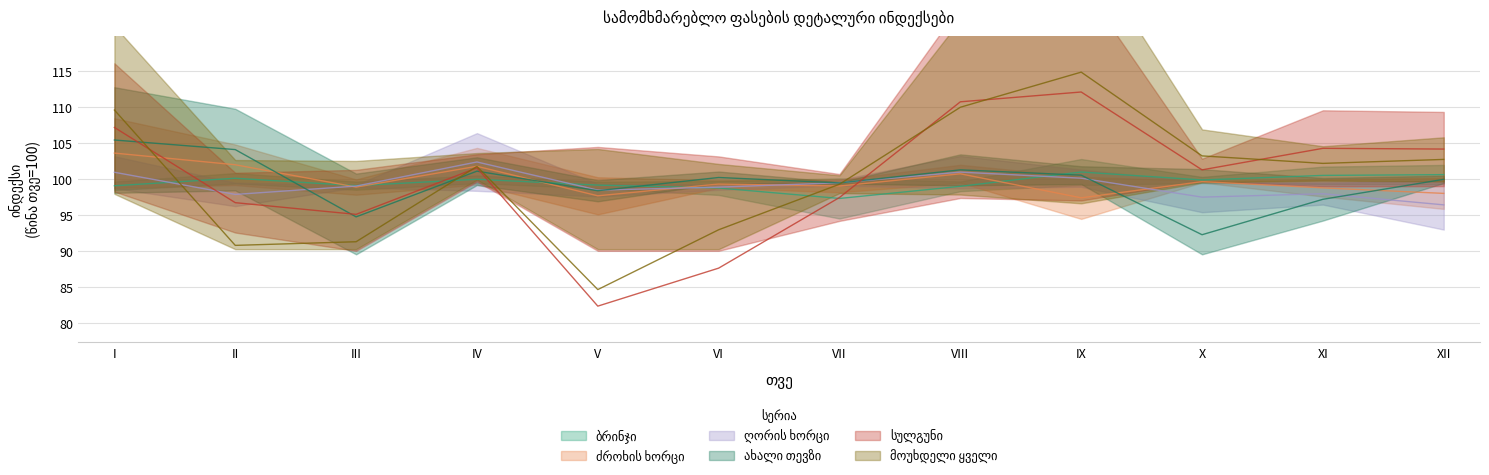

What is the approximate value of ახალი თევზი at III?

94.8